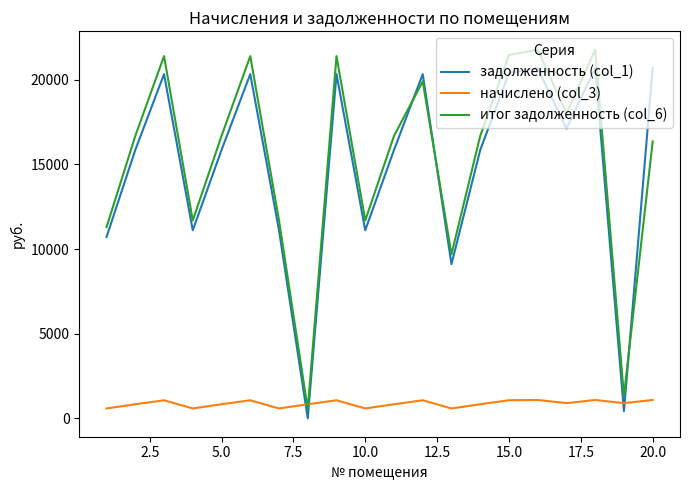

List the series in order of their peak value, lowest first.

начислено (col_3), задолженность (col_1), итог задолженность (col_6)